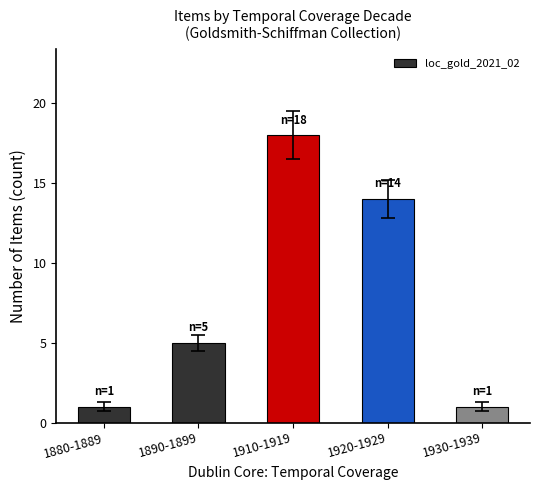

Reading left to right, extract all data points from this chart.

1	5	18	14	1